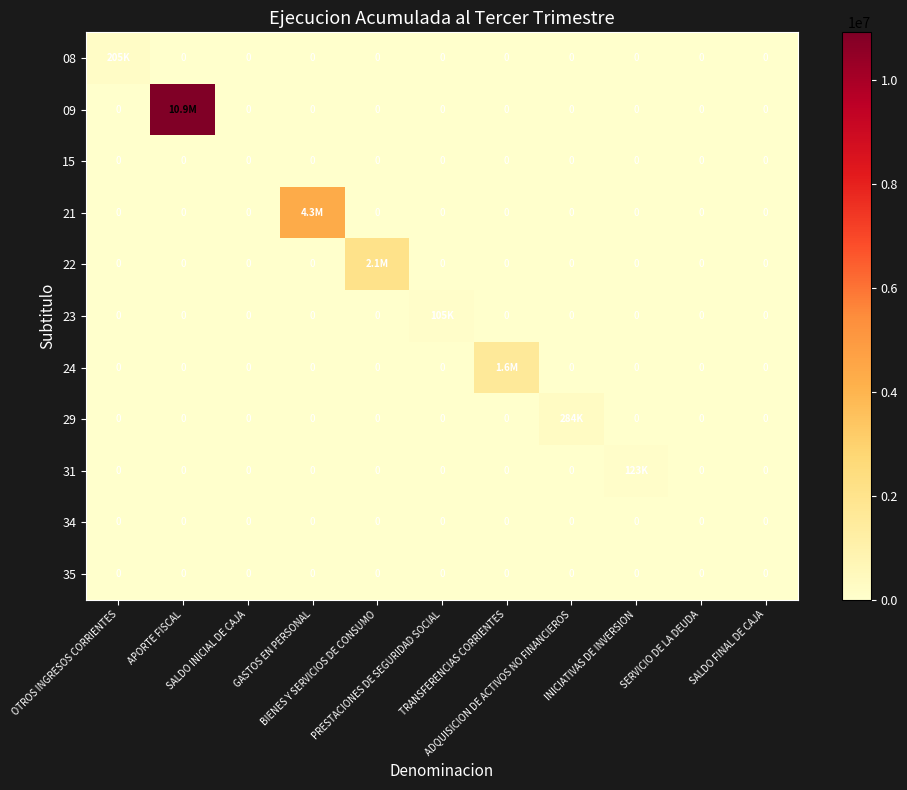

What is the sum of all 23 values?

105447